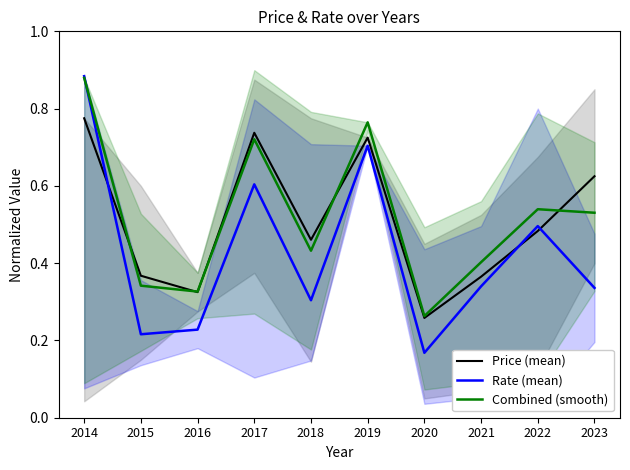

Which label corresponds to the largest value in the chart?

2014